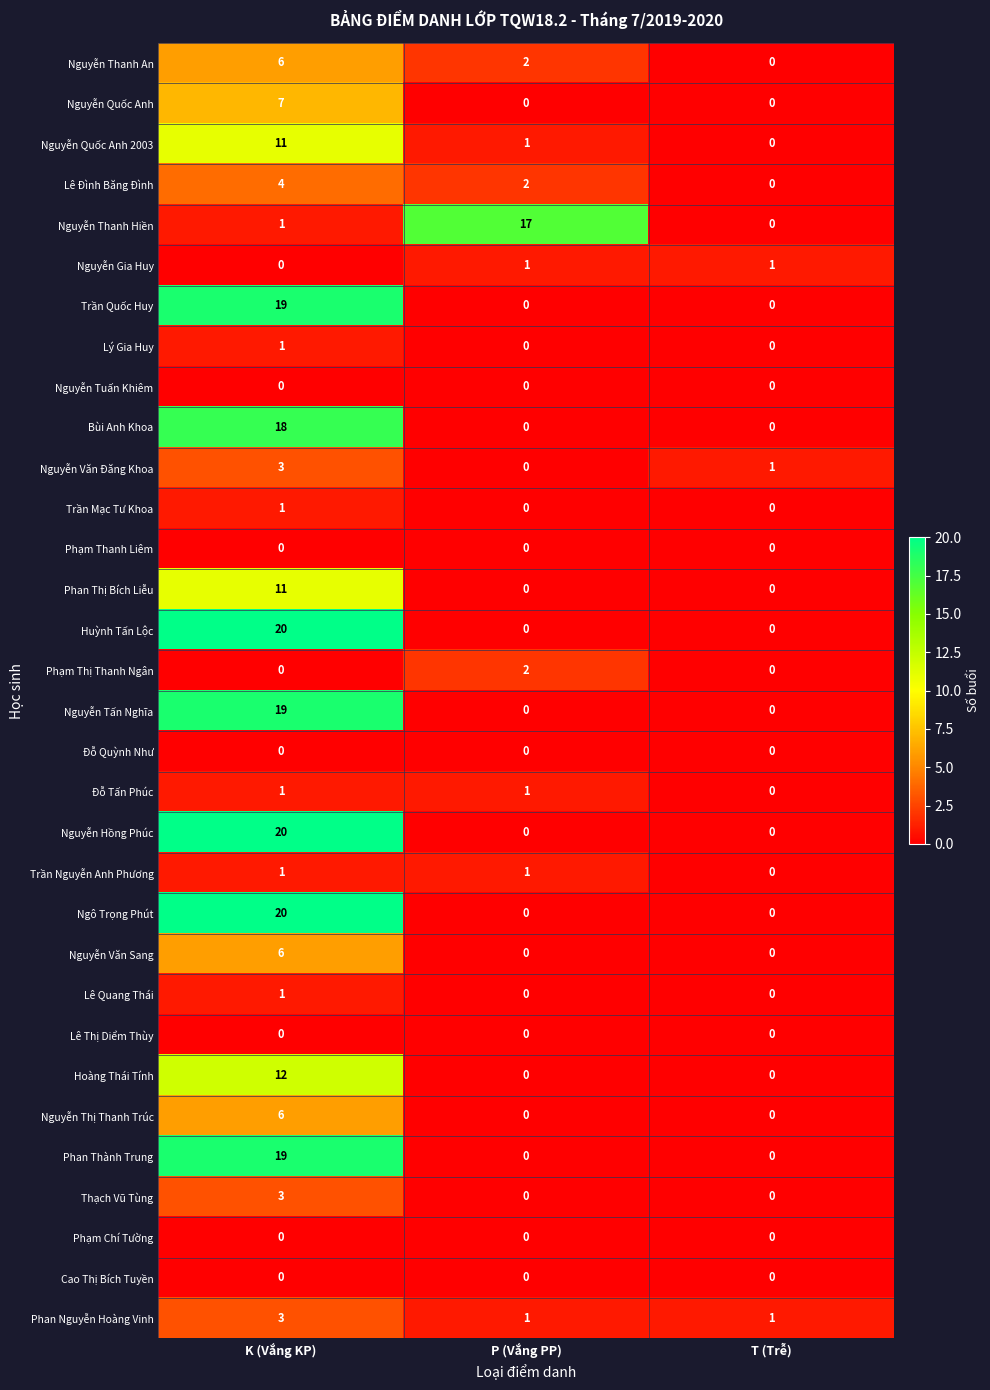

At which category is the sum across all series the highest?

K (Vắng KP)